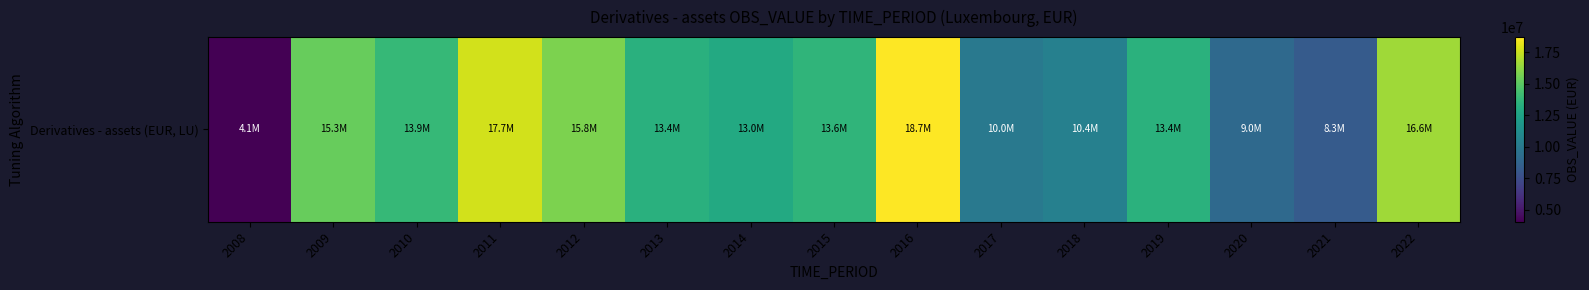

What is the greatest value displayed?

18711532.0